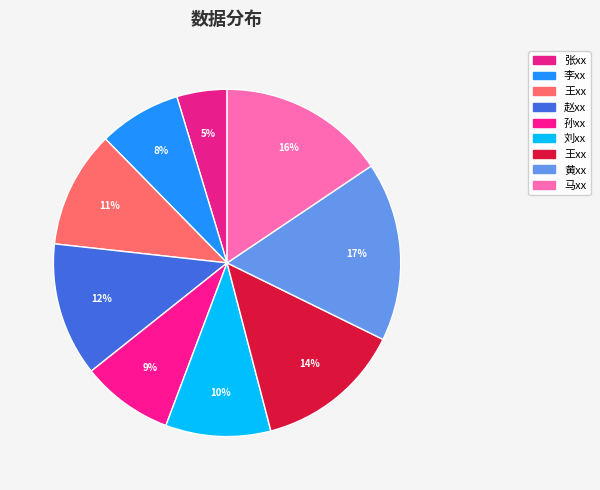

How many segments does this pie chart have?

9